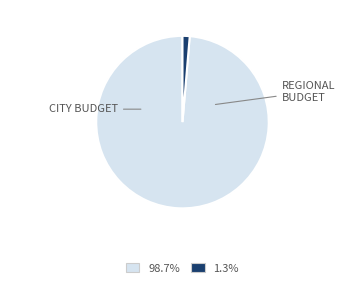

Is there a majority slice in this chart?

Yes